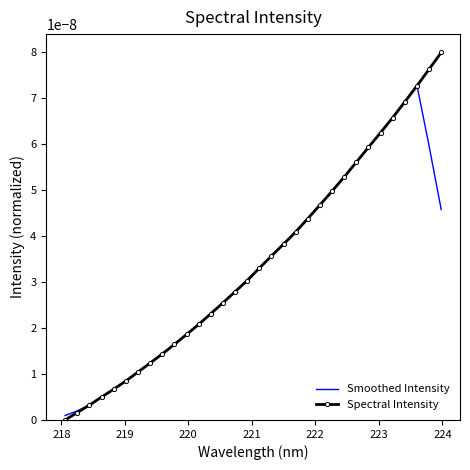

How many categories are shown in the chart?

32